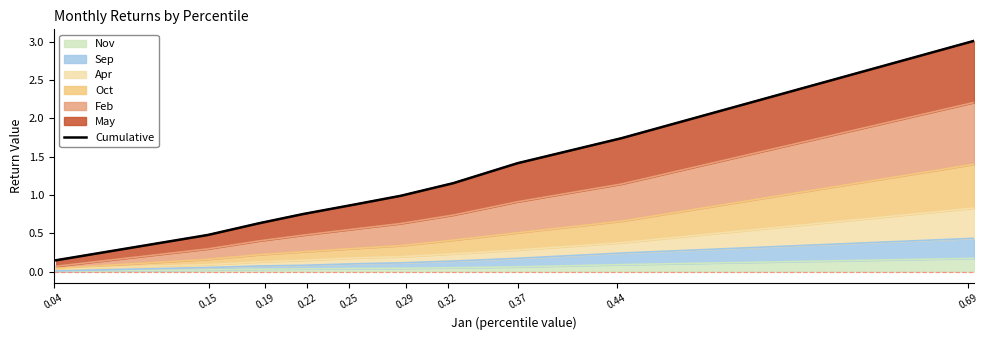

Reading right to left, list all the values displayed in this chart.

3.0	1.7	1.4	1.2	1.0	0.9	0.8	0.6	0.5	0.1